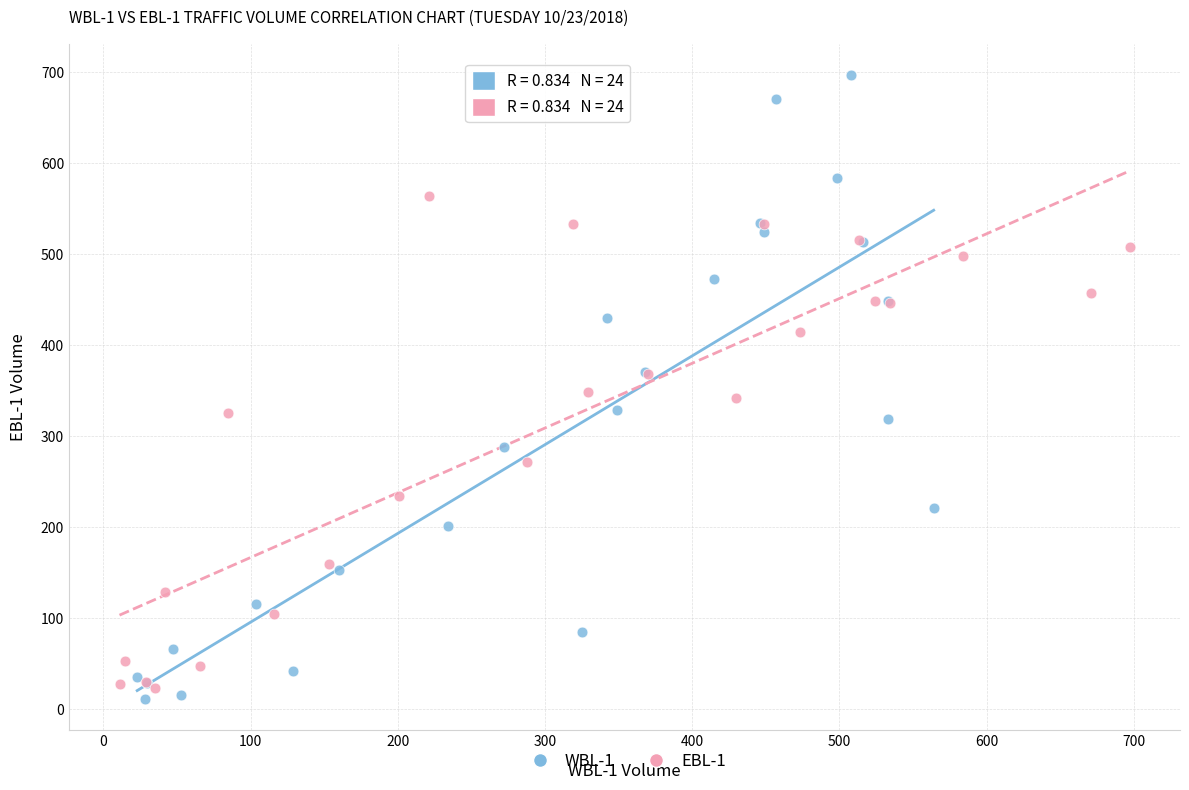

Which series reaches the minimum Y coordinate?

WBL-1